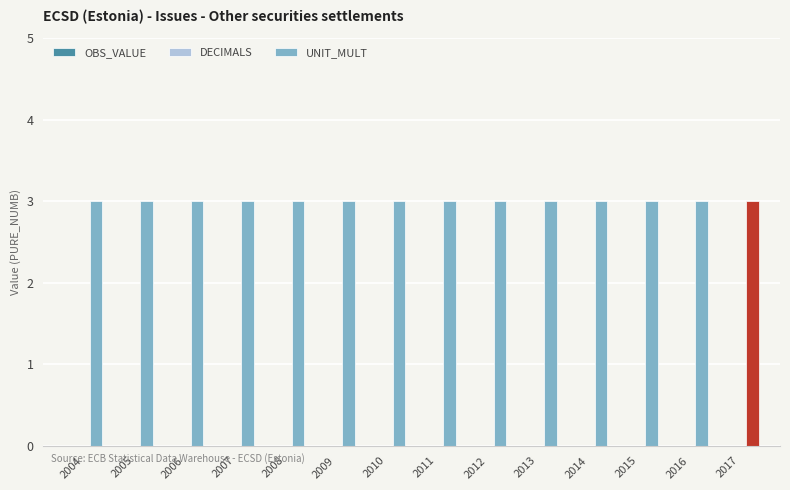

Are the bars horizontal?

No